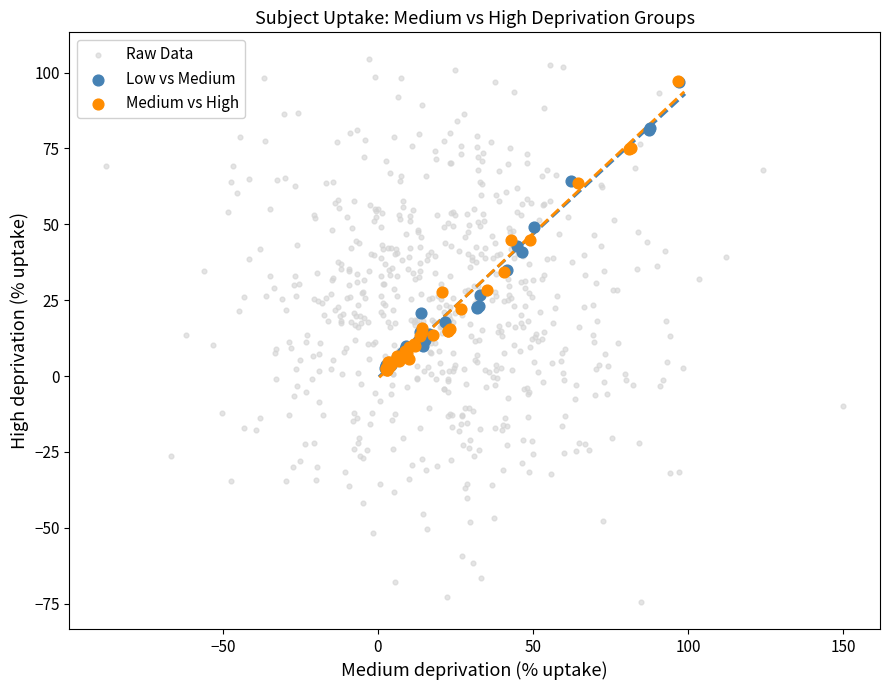

What are all the series names shown in the legend?

Raw Data, Low vs Medium, Medium vs High